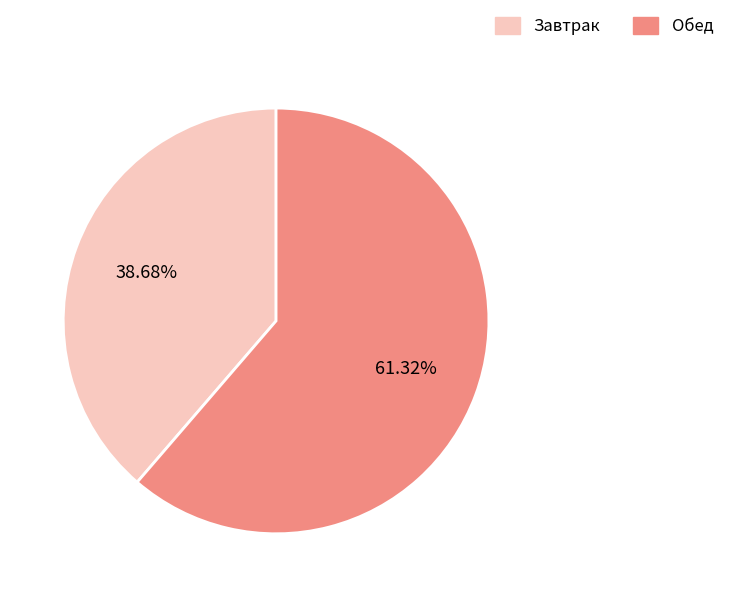

Rank the categories by value from highest to lowest.

Обед, Завтрак